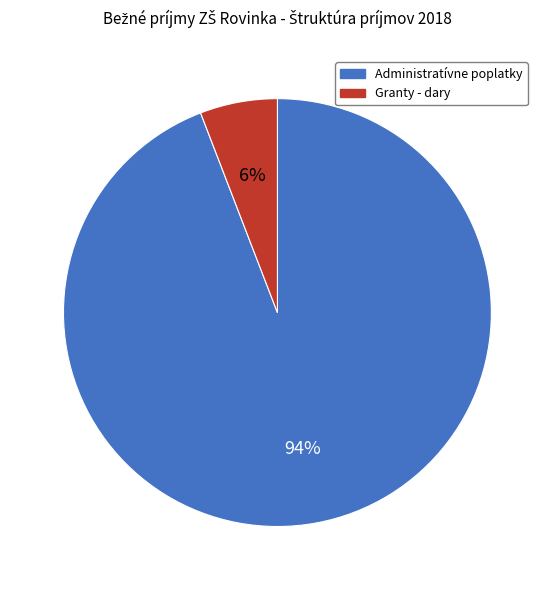

Rank the categories by value from lowest to highest.

Granty - dary, Administratívne poplatky